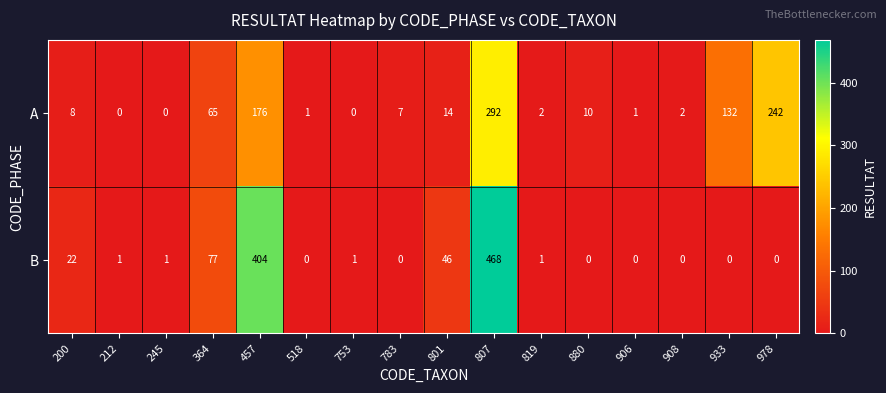

What is the average value of the B series?

64